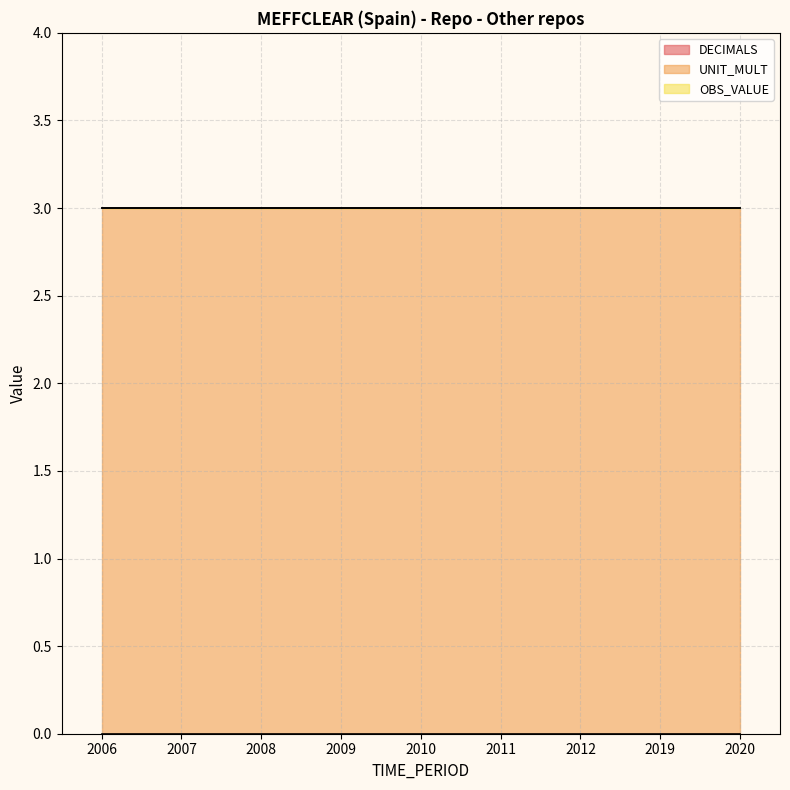

What is the maximum value shown in the chart?

3